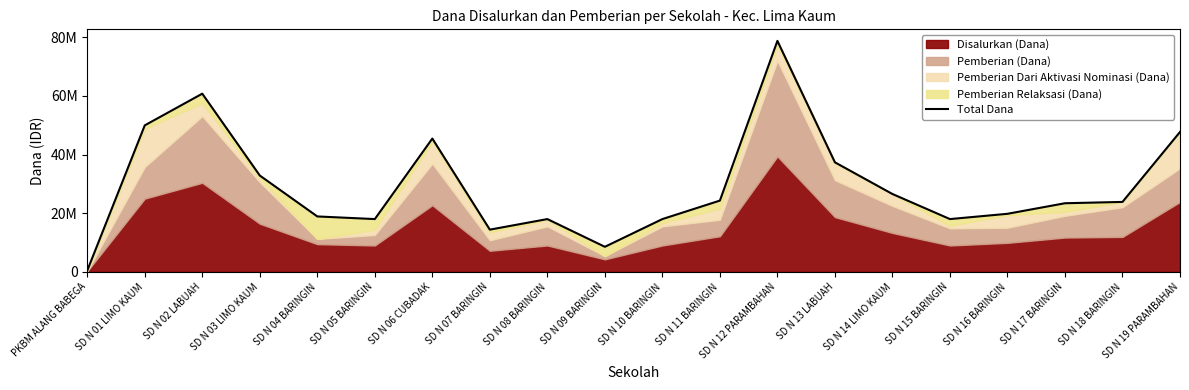

What position from the right is SD N 05 BARINGIN?

15